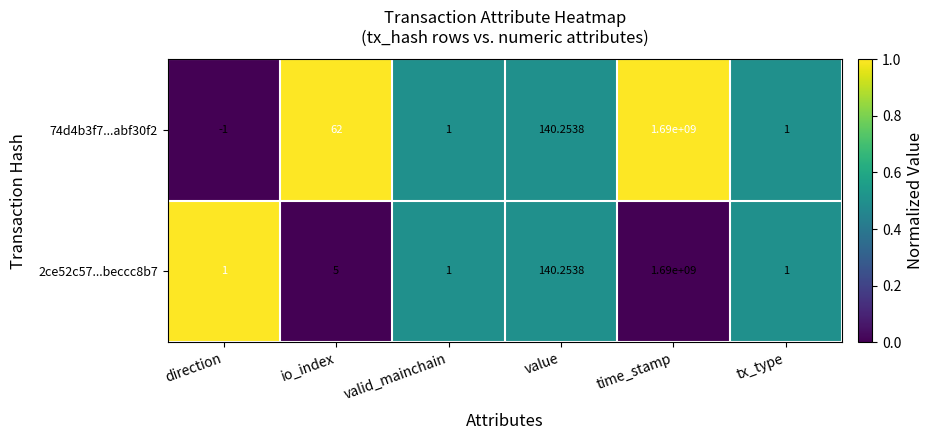

Which category has the lowest value across all series?

direction